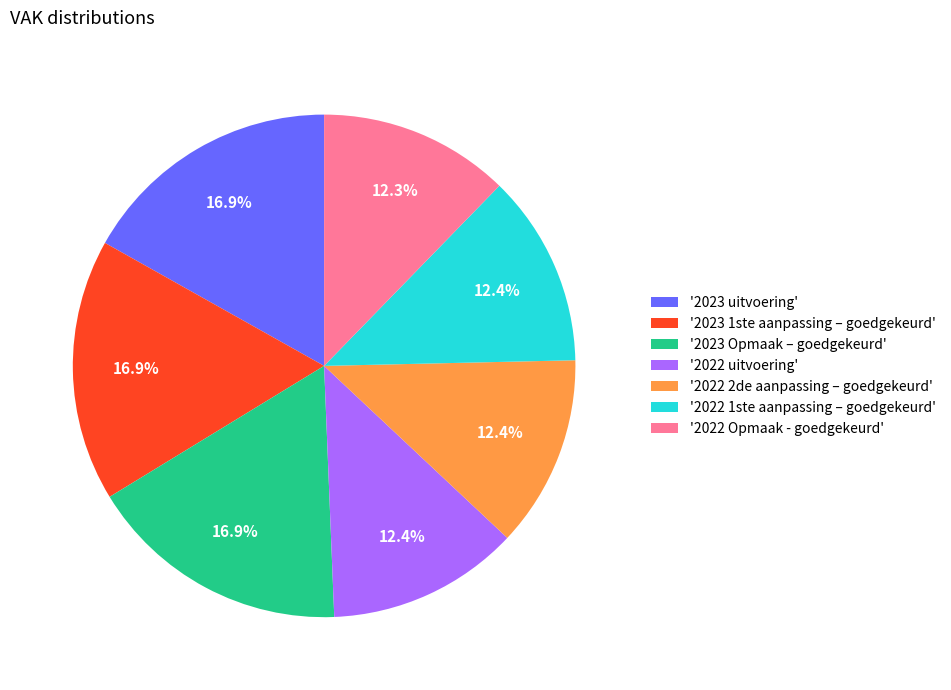

Combined, do '2022 1ste aanpassing – goedgekeurd' and '2023 Opmaak – goedgekeurd' account for over 50%?

No